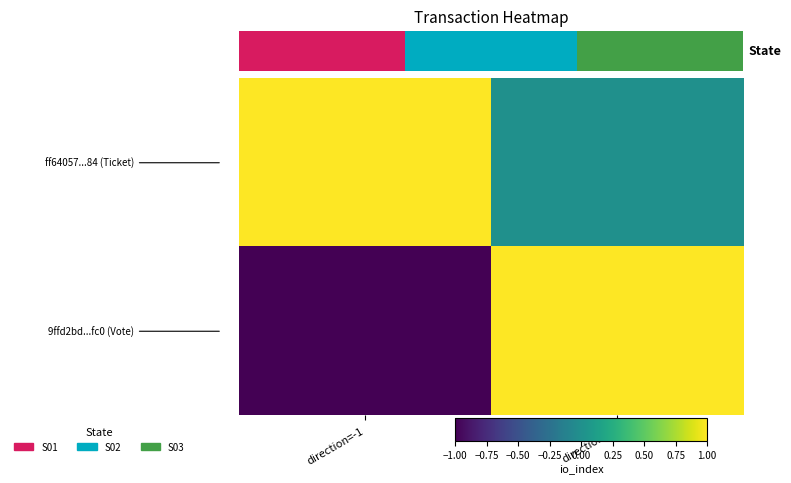

What is the maximum value shown in the chart?

1